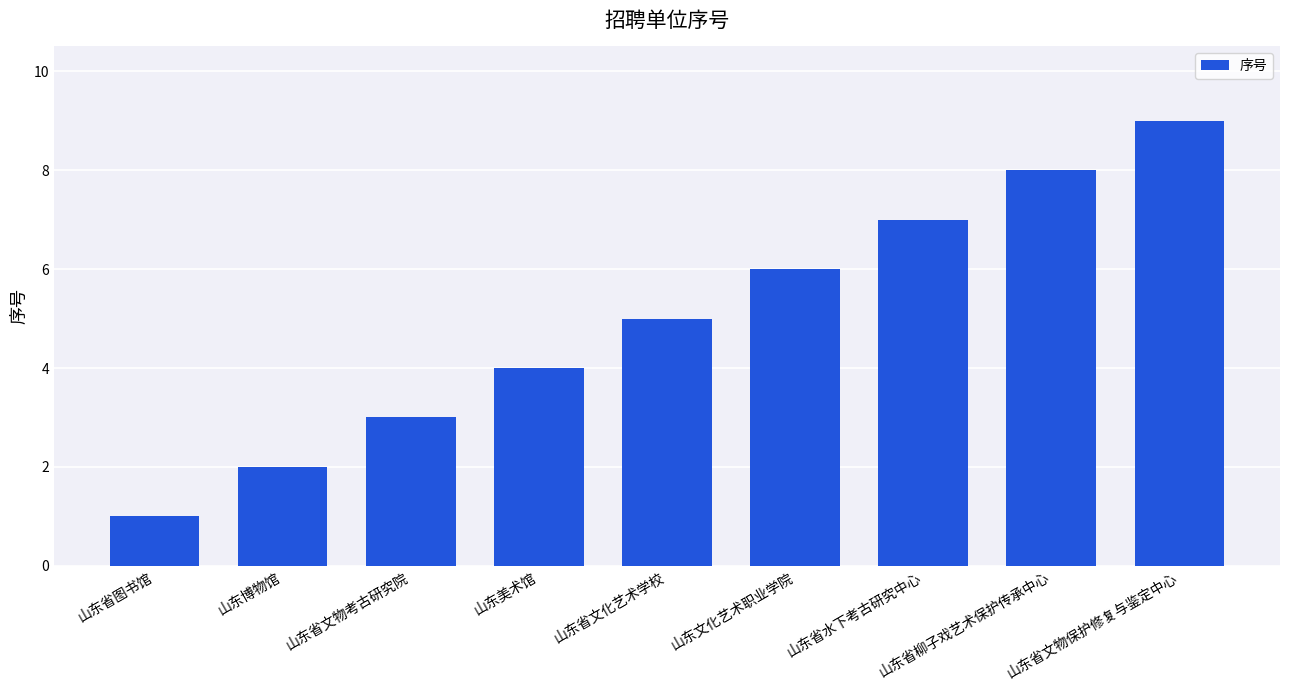

What is the greatest value displayed?

9